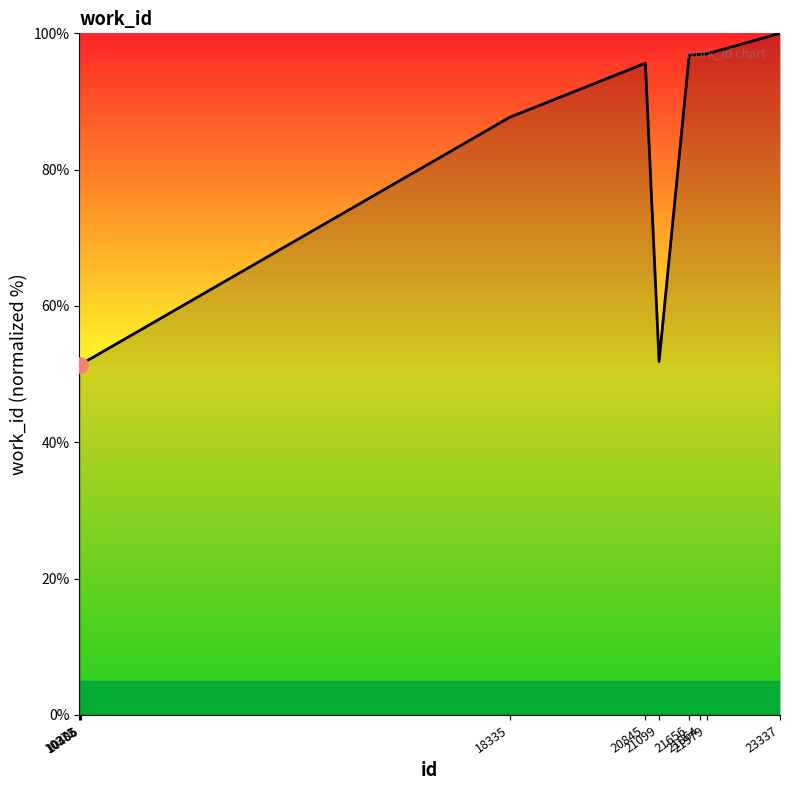

Approximately how many times larger is the value at 21864 compared to 21099?

1.9